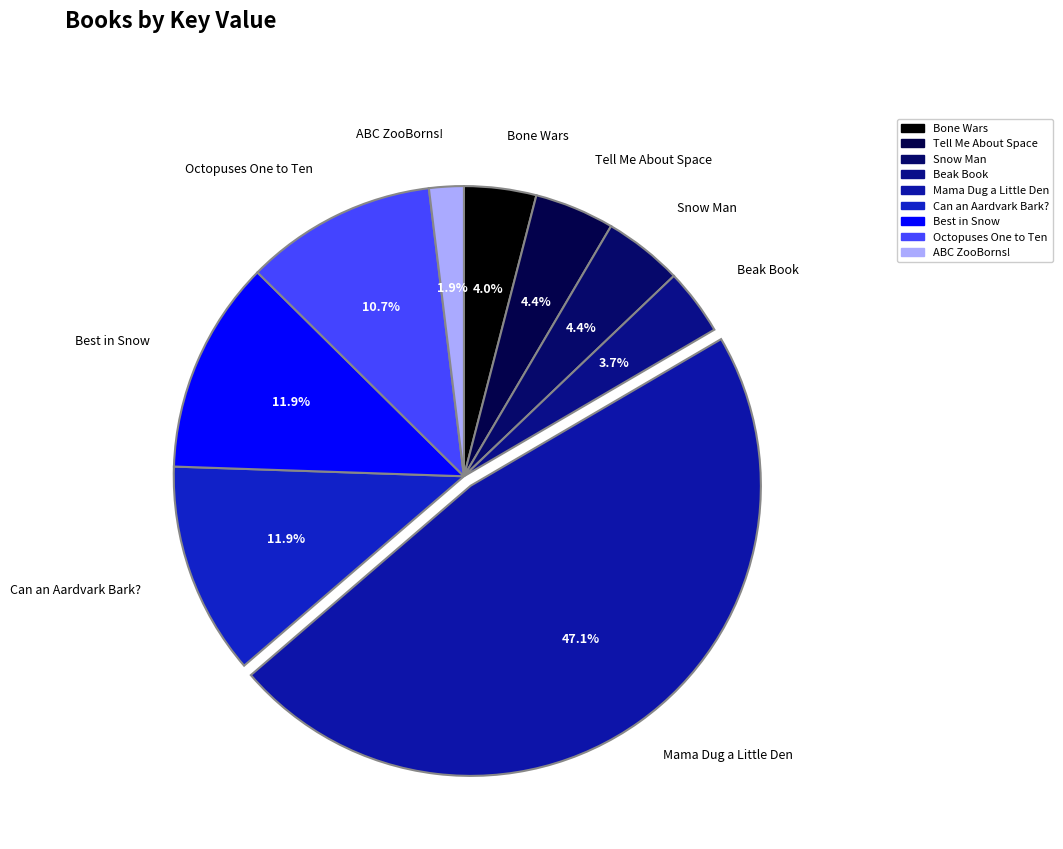

Does ABC ZooBorns! represent more than half of the total?

No